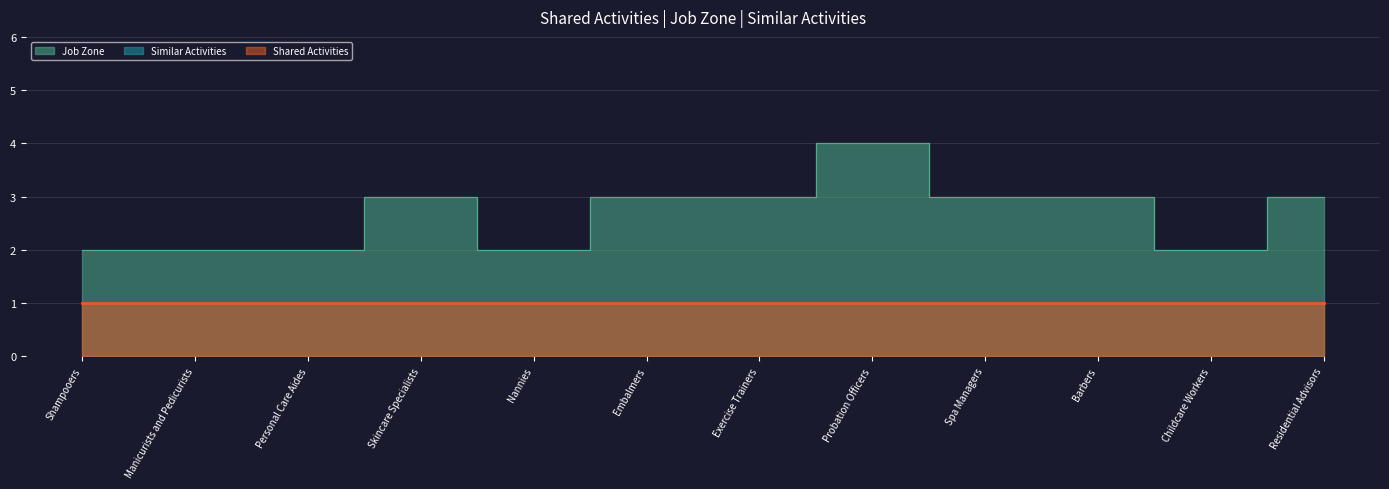

Rank the series by their average value, from lowest to highest.

Similar Activities, Shared Activities, Job Zone